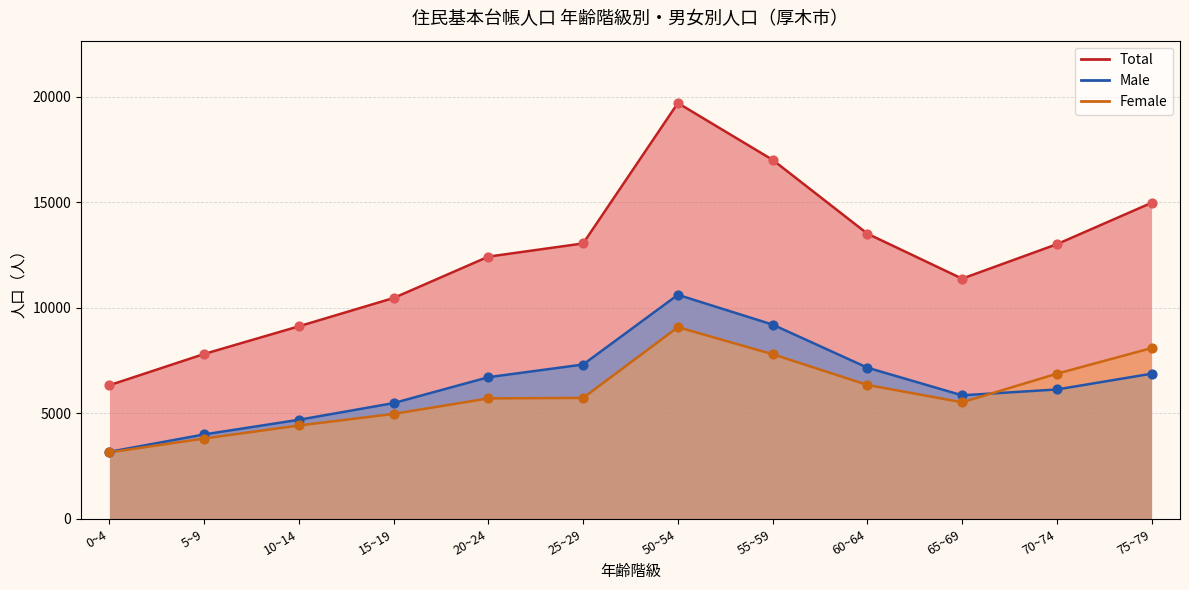

Is the value of Female at 55~59 greater than the value of Total at 10~14?

No